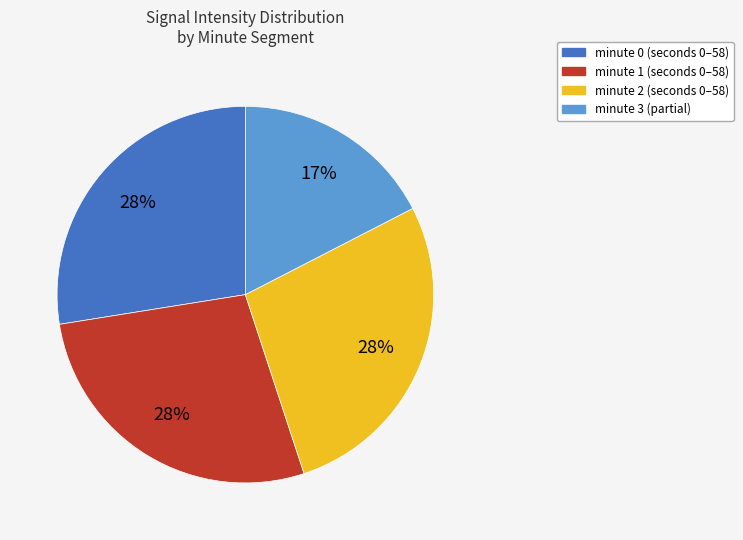

To the nearest percent, what is the average slice percentage?

25%